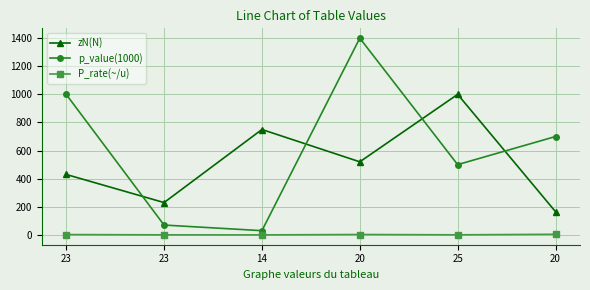

Reading right to left, extract all data points from this chart.

zN(N): 20=165.0	25=1000.0	20=520.0	14=750.0	23=230.0	23=430.0
p_value(1000): 20=700.0	25=500.0	20=1400.0	14=30.0	23=70.0	23=1000.0
P_rate(~/u): 20=4.2	25=0.5	20=2.7	14=0.0	23=0.3	23=2.3